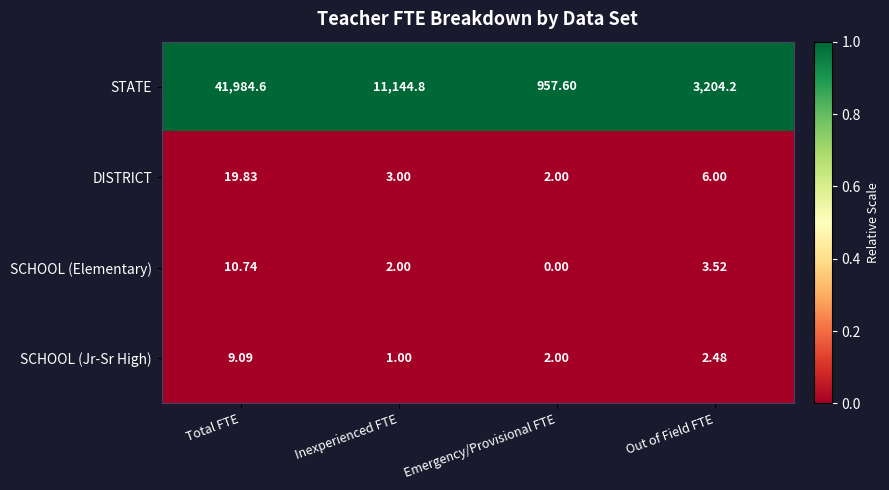

At which label does SCHOOL (Jr-Sr High) first exceed 2?

Total FTE